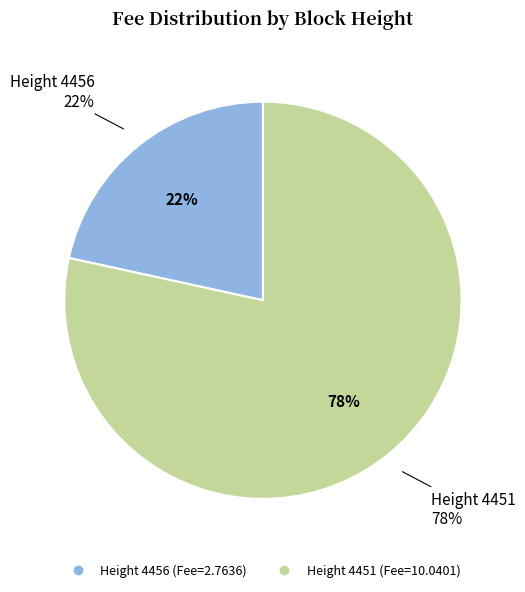

Is it true that 4451 is 73% of the pie?

False